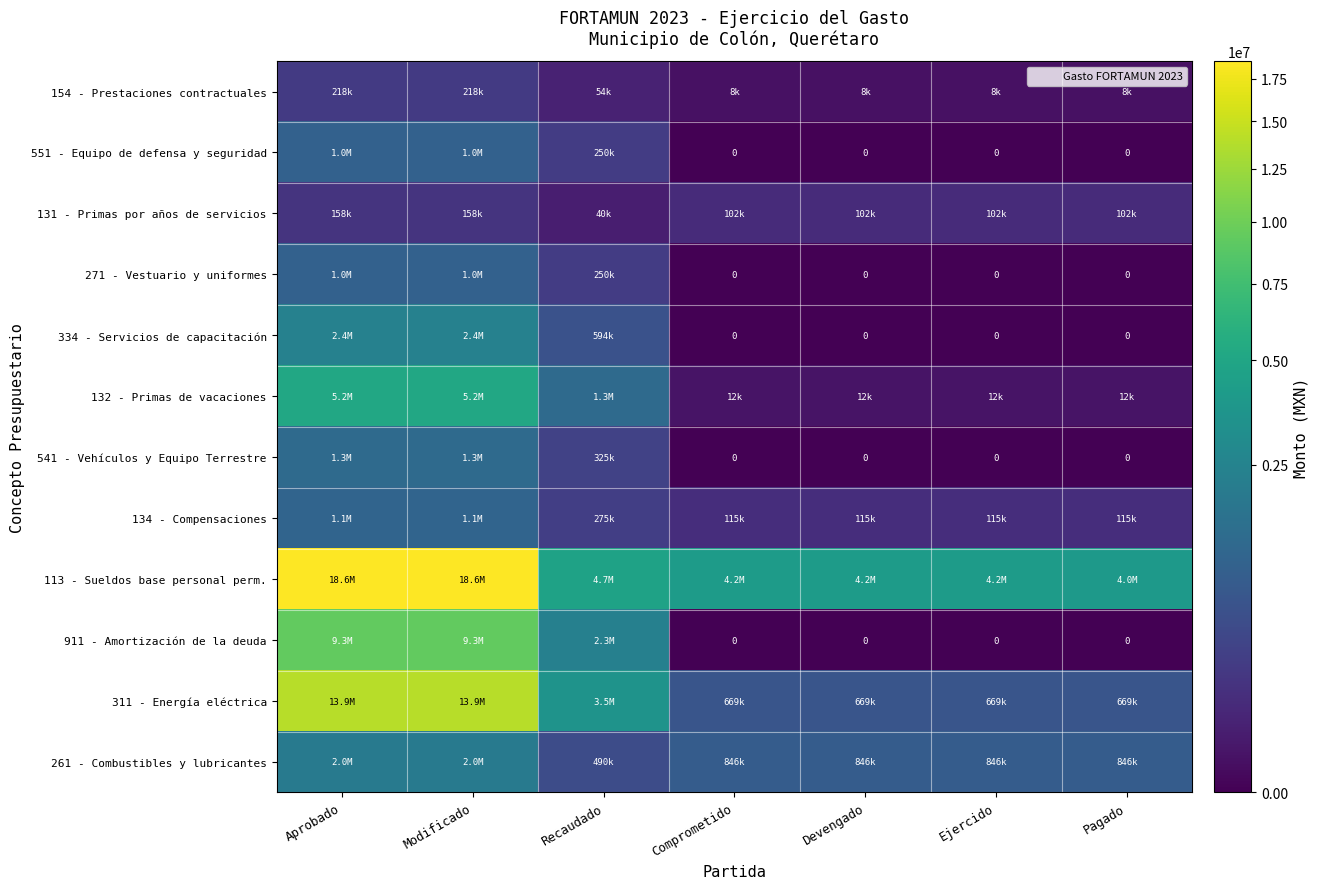

Which series changed the most between Ejercido and Pagado?

113 - Sueldos base personal perm.